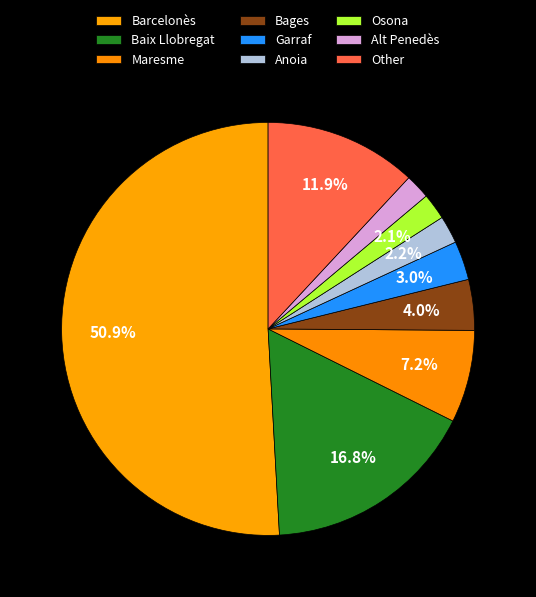

Is there a majority slice in this chart?

Yes